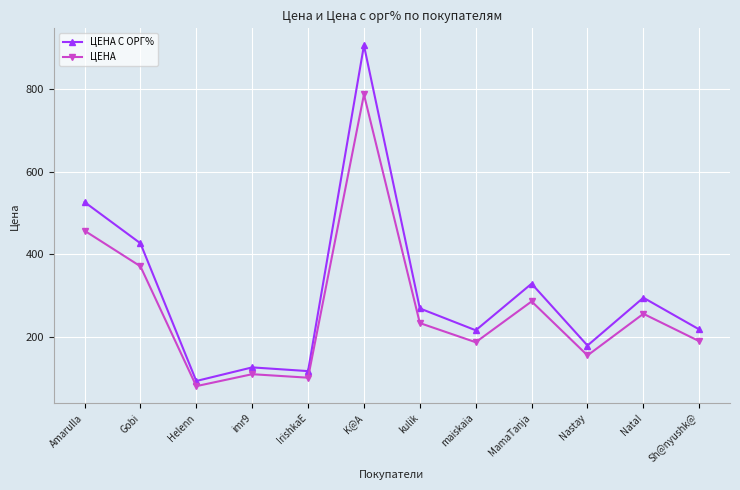

What is the total value across all series at Amarulla?

984.6